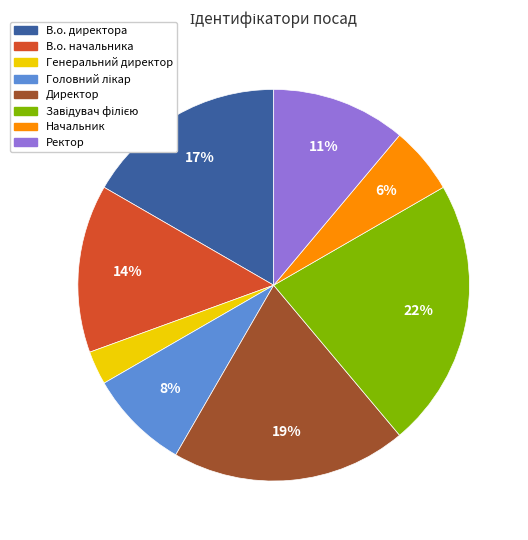

To the nearest percent, what percentage of the pie is Генеральний директор?

3%